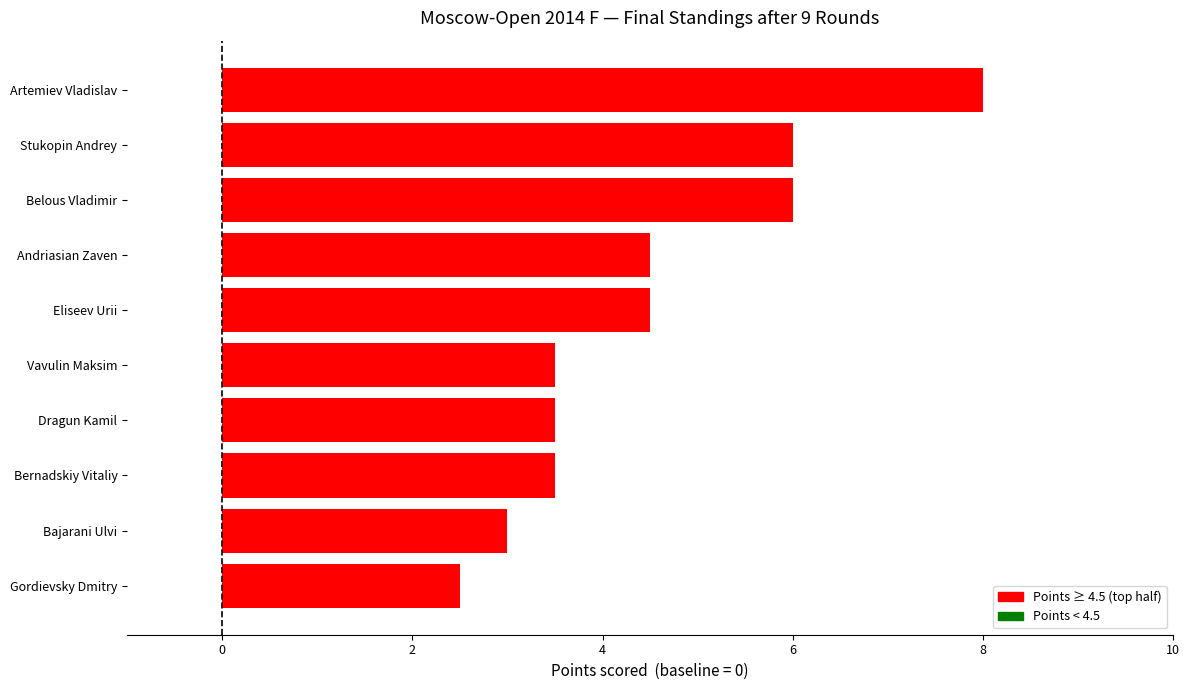

Are the bars grouped side by side (vs. stacked)?

No